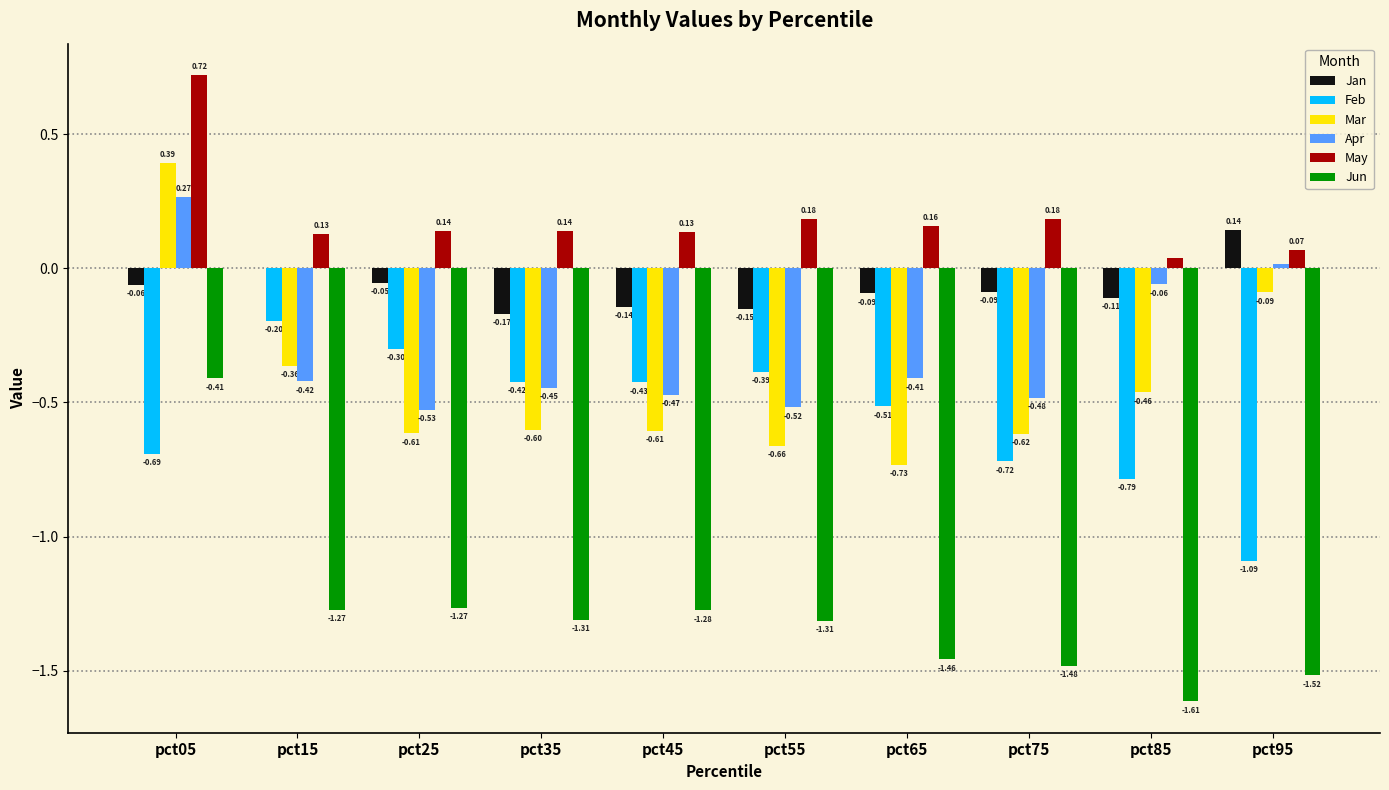

At which category is the sum across all series the highest?

pct05